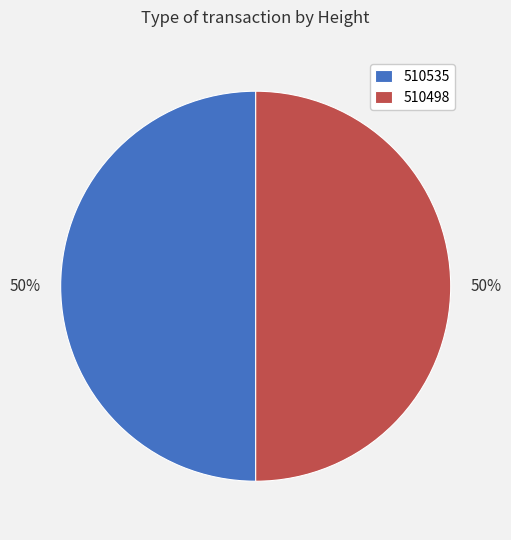

The 510498 slice represents 50% of the pie. True or false?

True